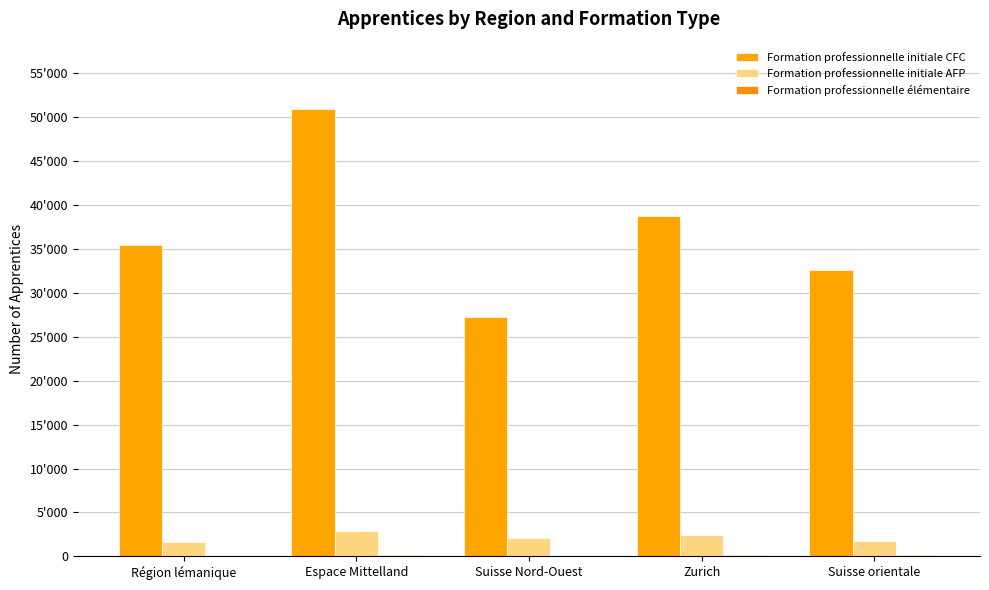

Reading right to left, what are all the values shown in this chart?

Formation professionnelle initiale CFC: 32599	38705	27247	50970	35438
Formation professionnelle initiale AFP: 1705	2446	2106	2895	1657
Formation professionnelle élémentaire: 161	175	38	171	83